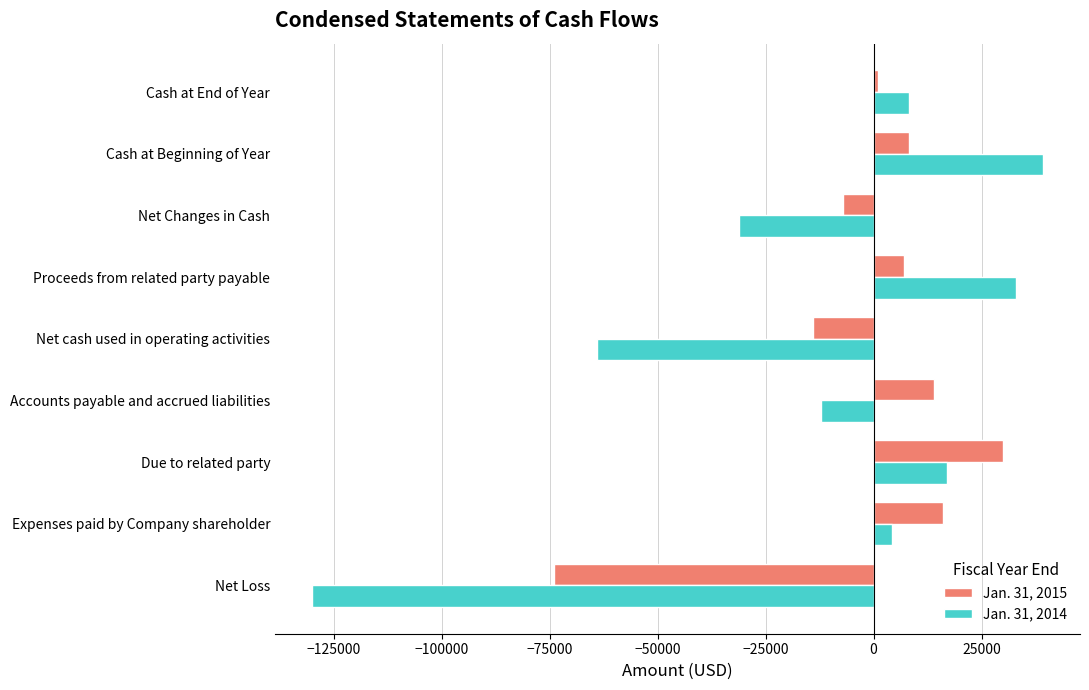

Between Net Loss and Cash at Beginning of Year, which series saw the biggest shift?

Jan. 31, 2014